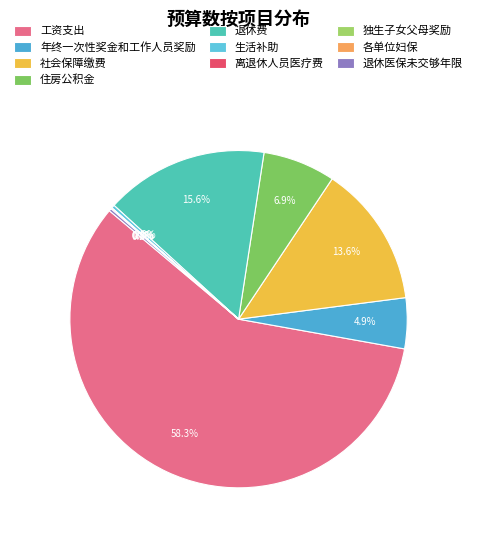

True or false: 退休费 accounts for 2% of the total.

False